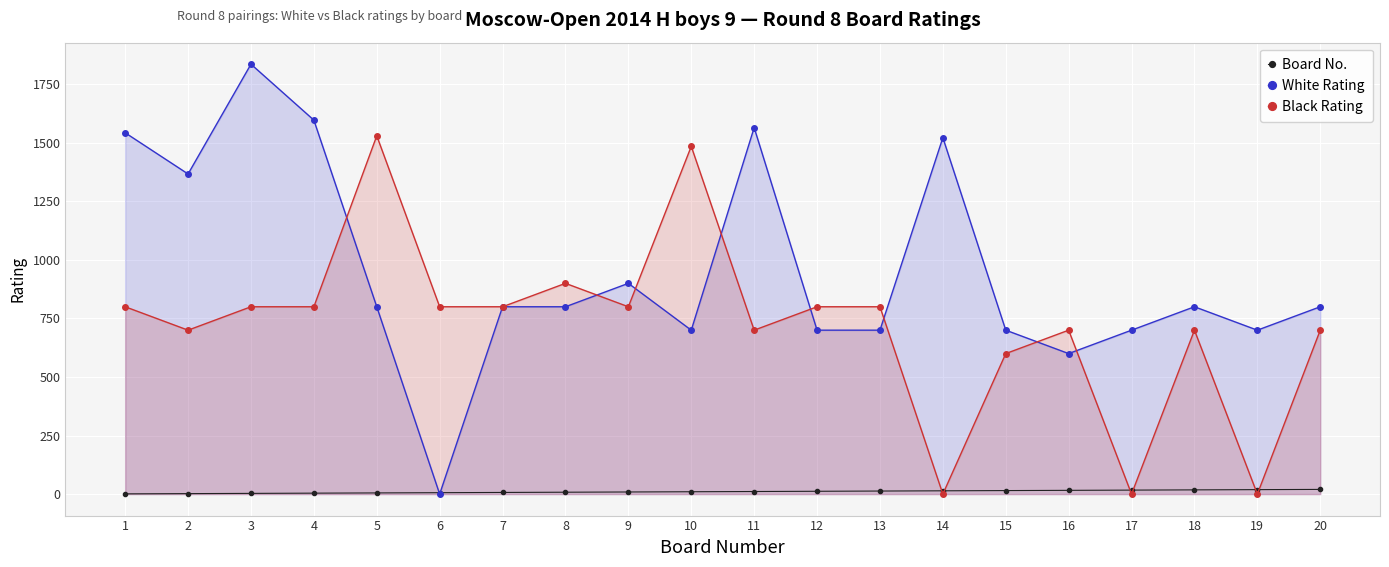

What are all the series names shown in the legend?

Board No., White Rating, Black Rating